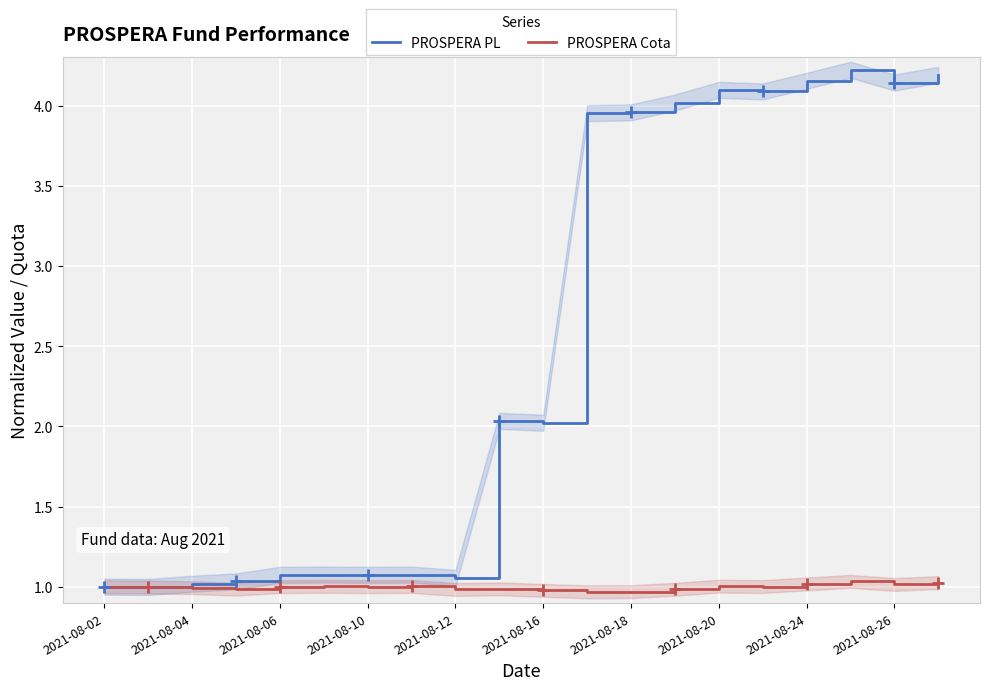

Which series has the largest range (max minus min)?

PROSPERA PL